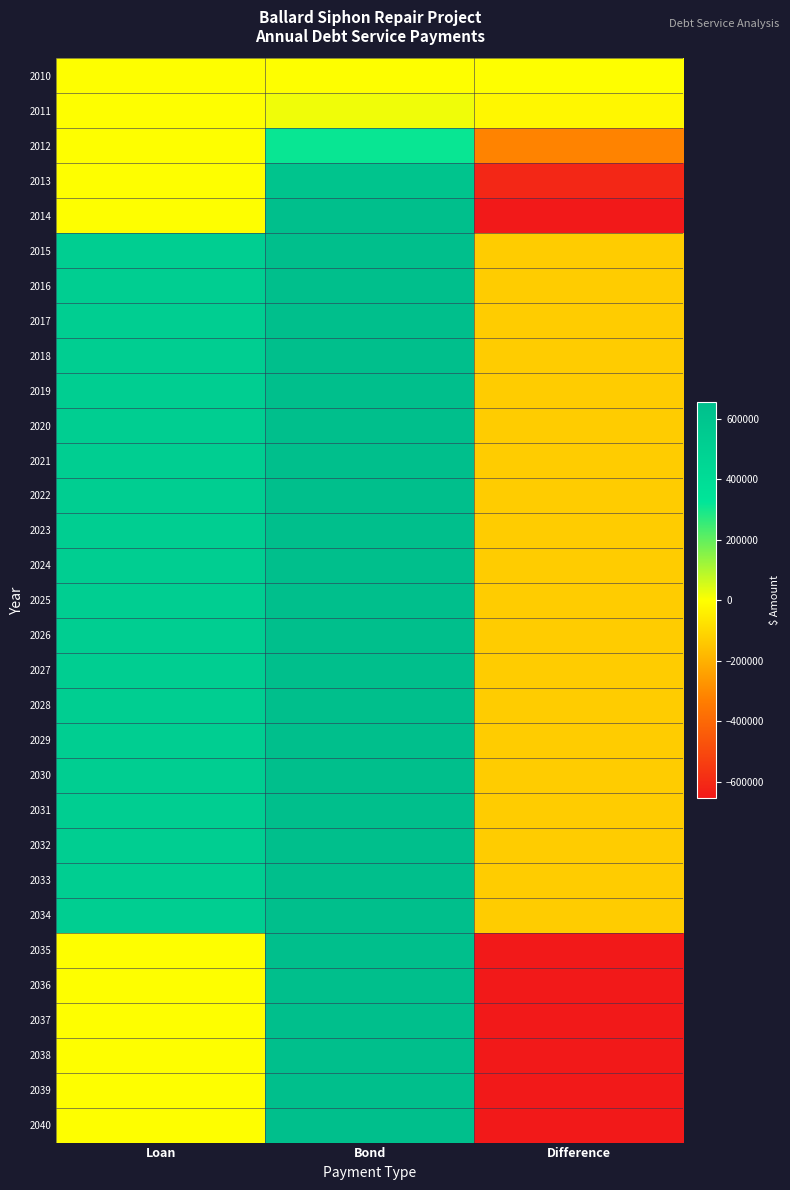

What is the spread (max minus min) of values at Bond?

654361.1